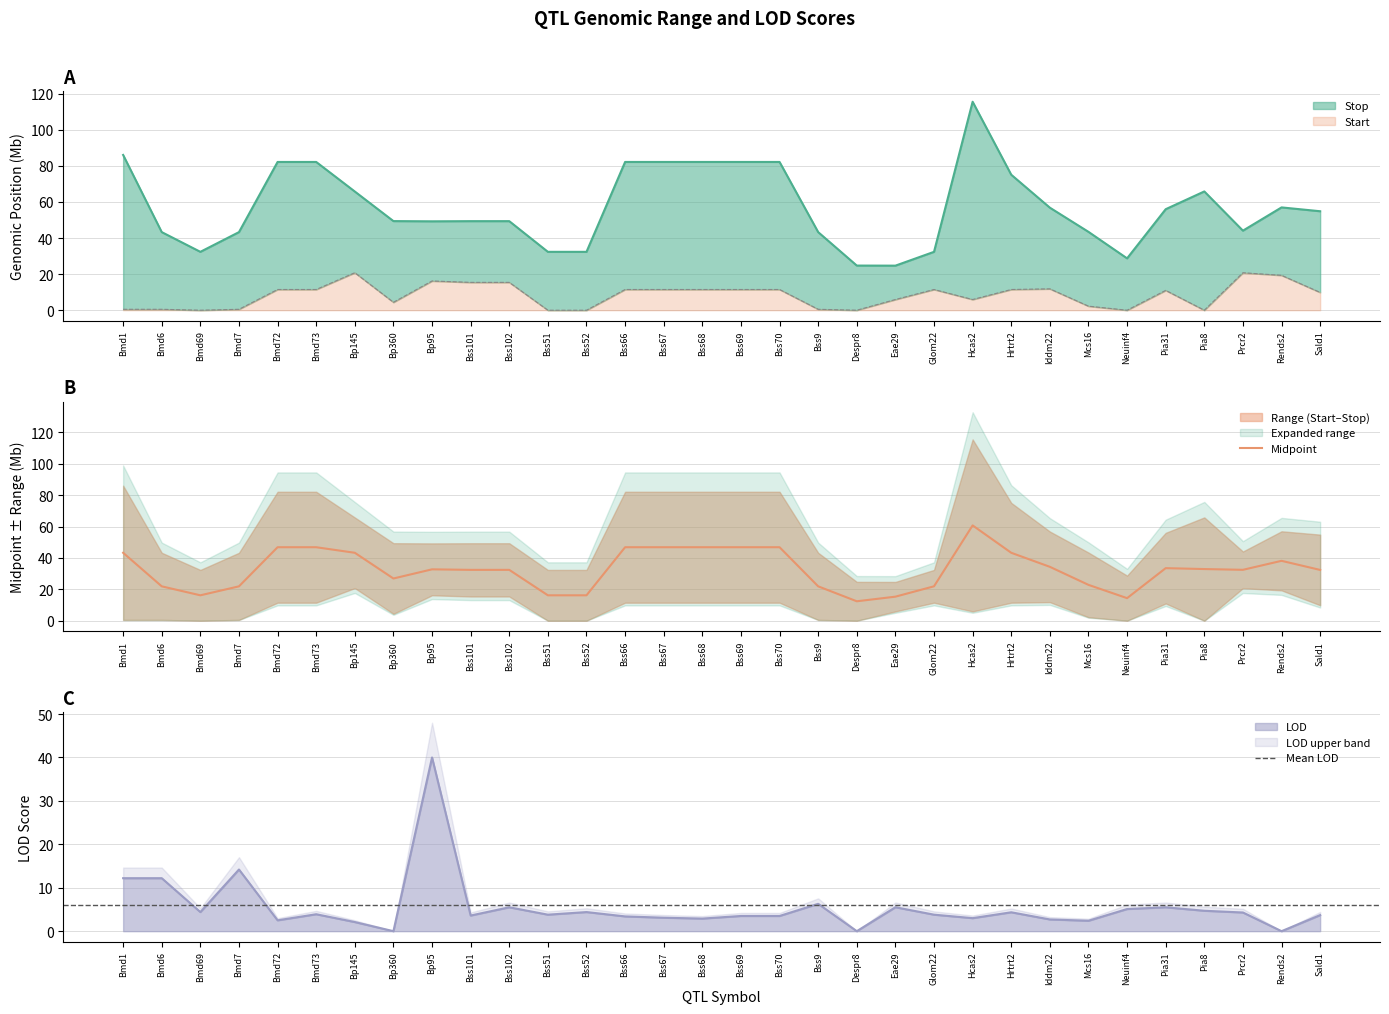

True or false: LOD has more than 1 points higher than both neighbors.

True